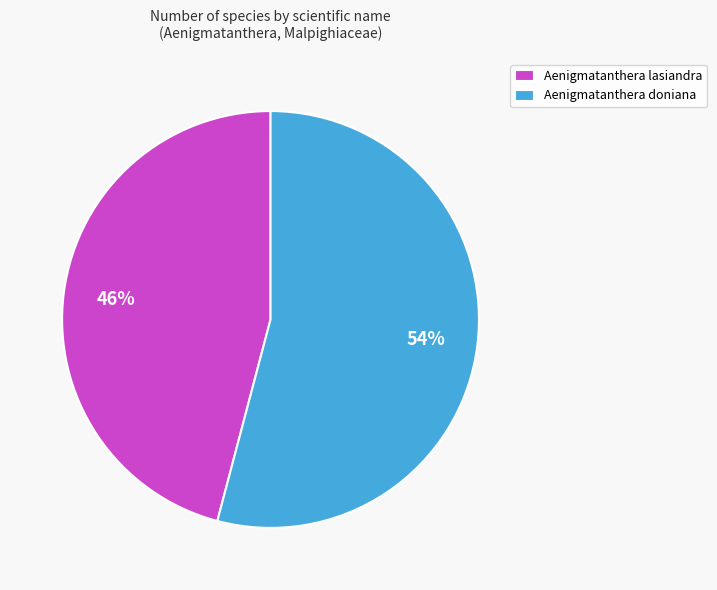

Do Aenigmatanthera lasiandra and Aenigmatanthera doniana together represent more than half of the pie?

Yes